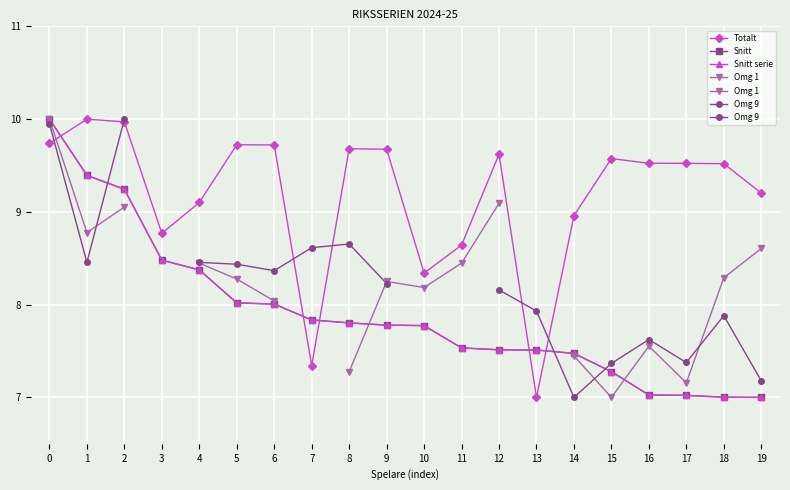

Is the value of Totalt at 4 greater than the value of Snitt serie at 8?

Yes